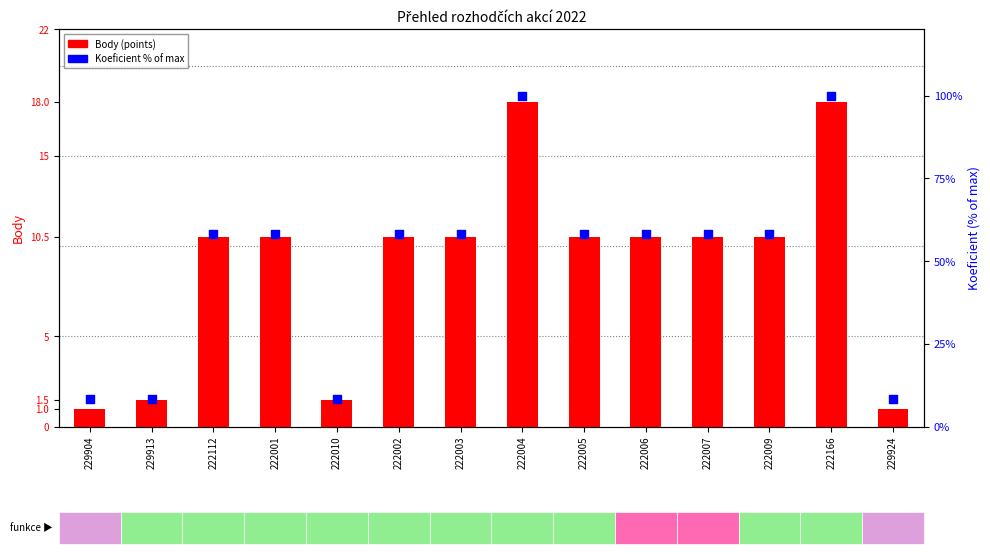

At how many categories does at least one series exceed 96?

2